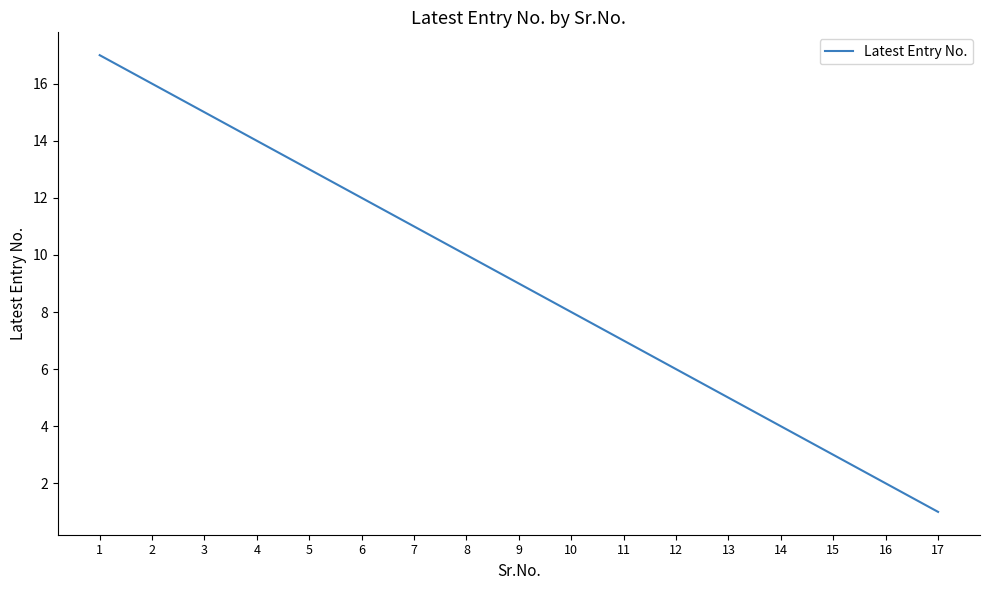

How many lines are shown in the chart?

1